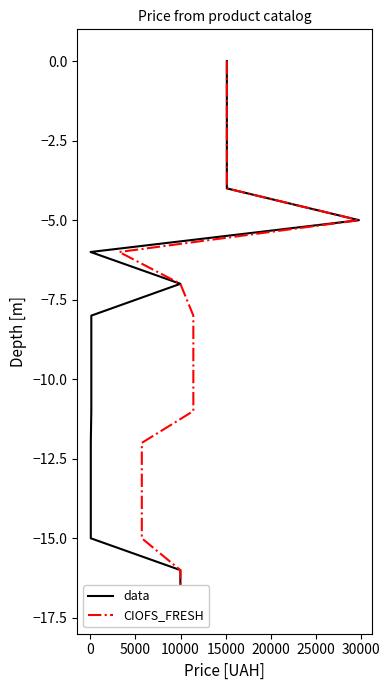

What is the difference between the maximum and second lowest values in the data series?

16